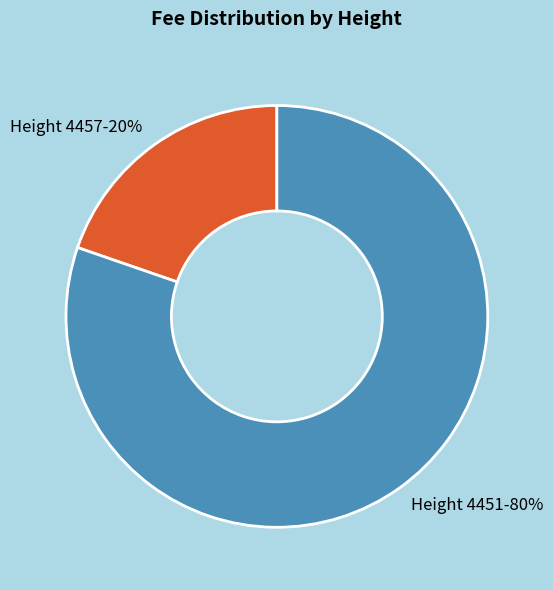

Which slice is the smallest?

Height 4457